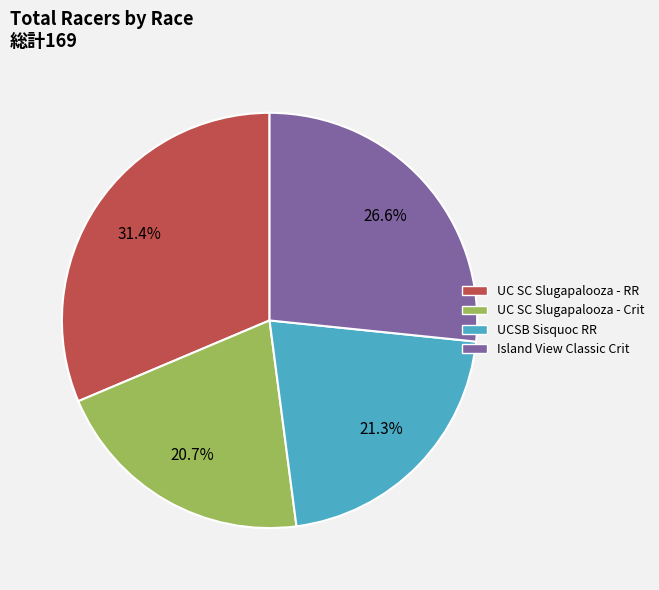

What is the largest slice in the pie chart?

UC SC Slugapalooza - RR